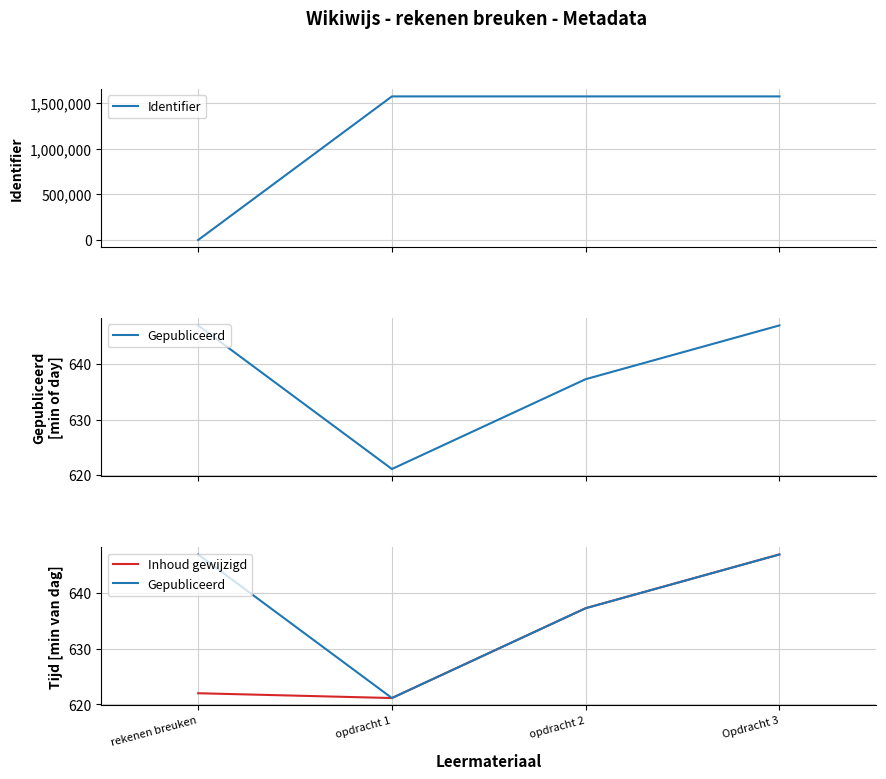

How many data points in Identifier are less than 1576236?

2